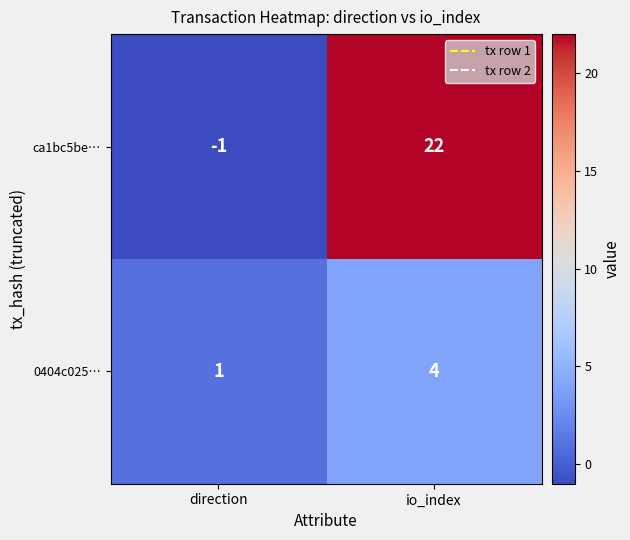

Reading right to left, extract all data points from this chart.

ca1bc5be…: io_index=22	direction=-1
0404c025…: io_index=4	direction=1